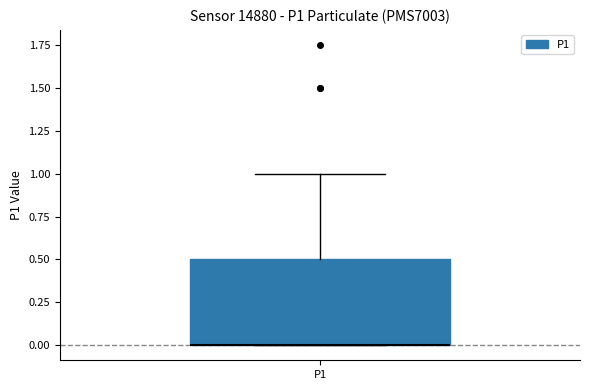

Where does the upper whisker of the box for P1 end on the y-axis? The values are not printed on the chart, so give them approximately, as read against the axis.

1.0